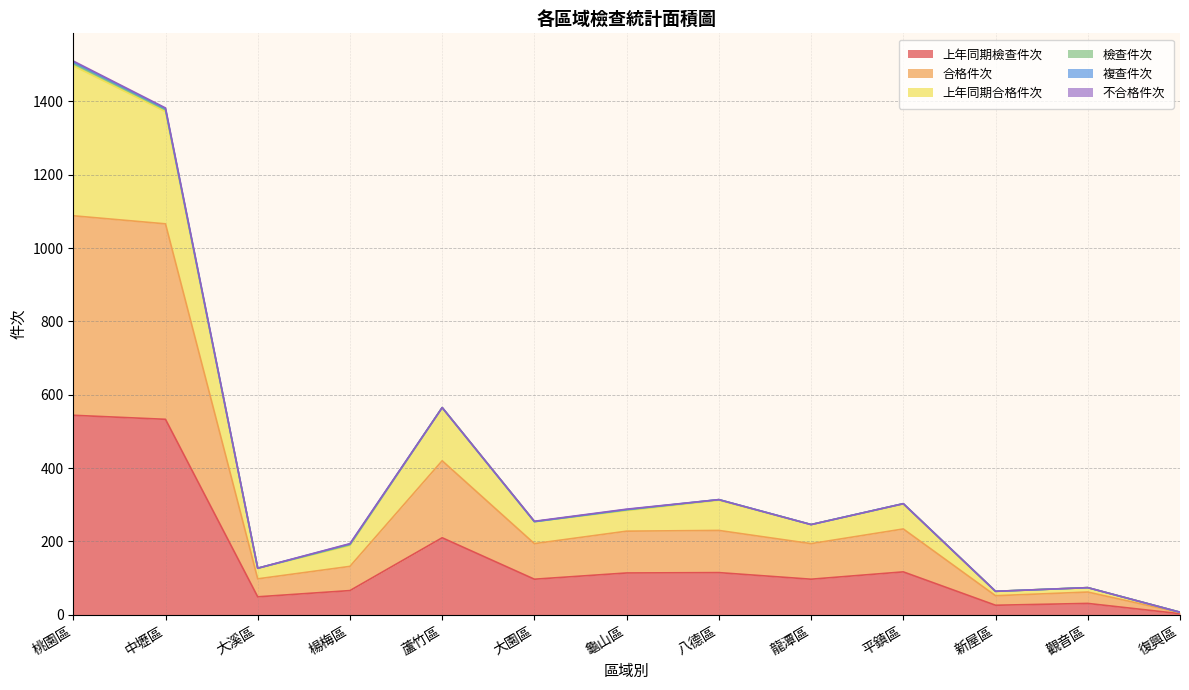

At which label is 上年同期檢查件次 closest to 273?

蘆竹區